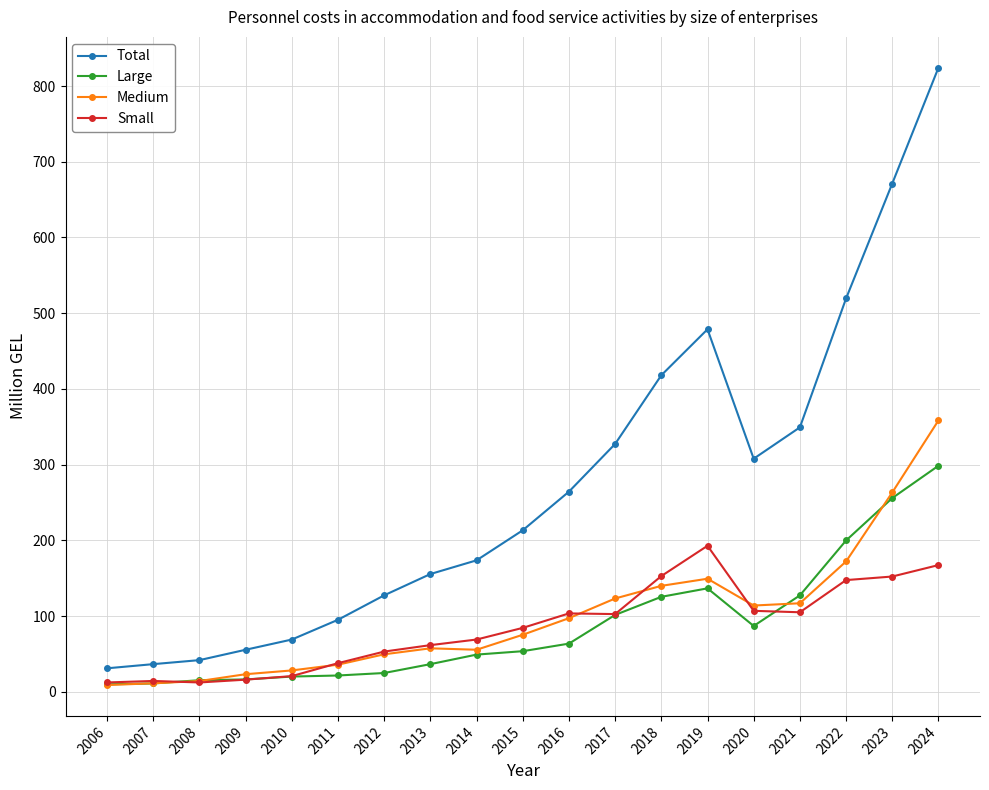

What is the sum of all Large values?

1653.4